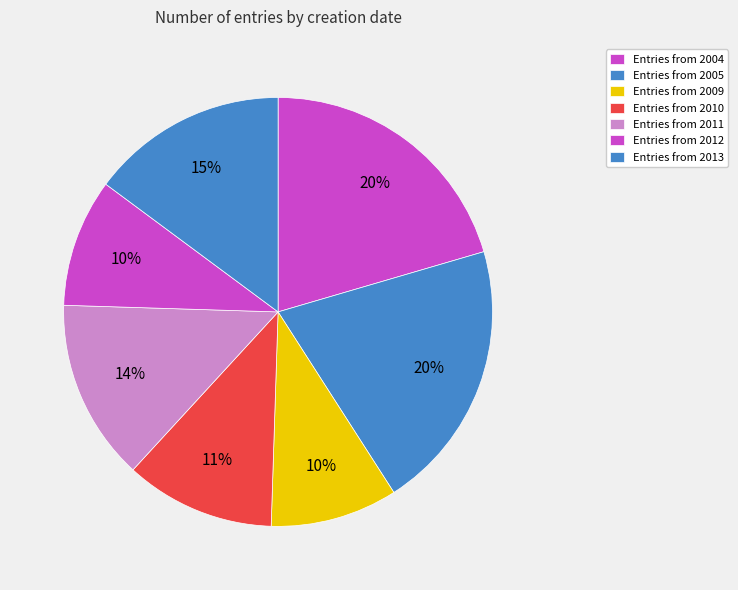

How many slices are in this pie chart?

7